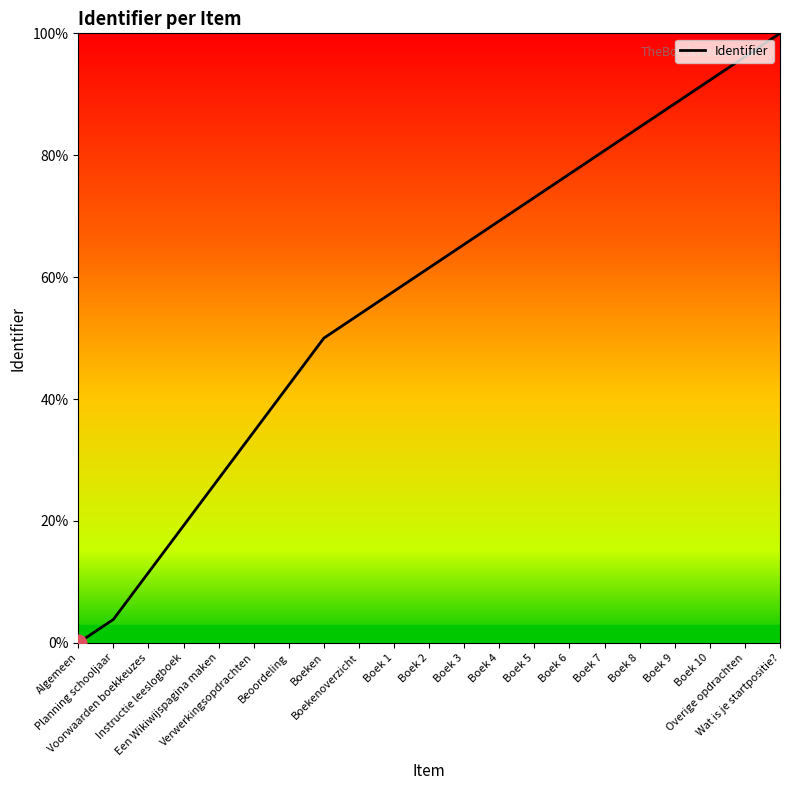

What is the maximum value shown in the chart?

100.0